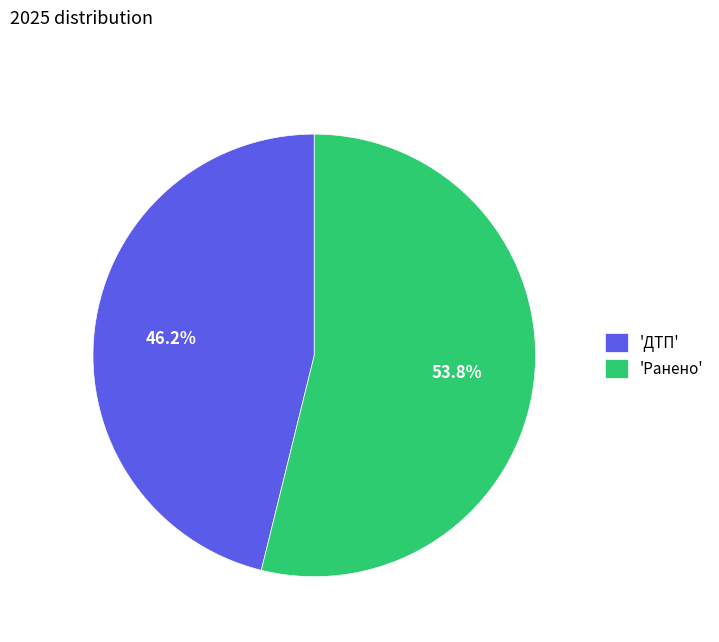

Between 'Ранено' and 'ДТП', which is larger?

'Ранено'